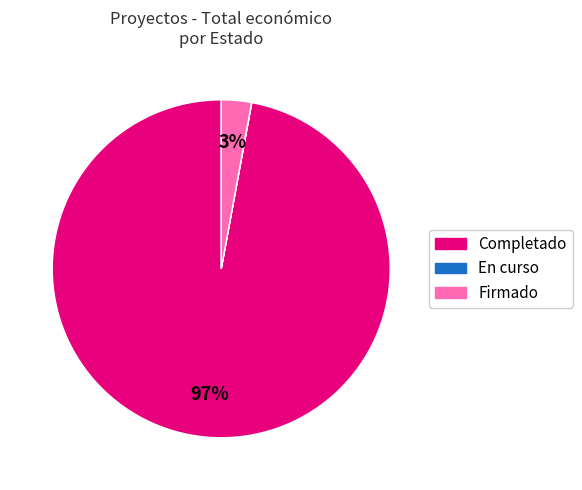

Which category has the biggest portion of the pie?

Completado